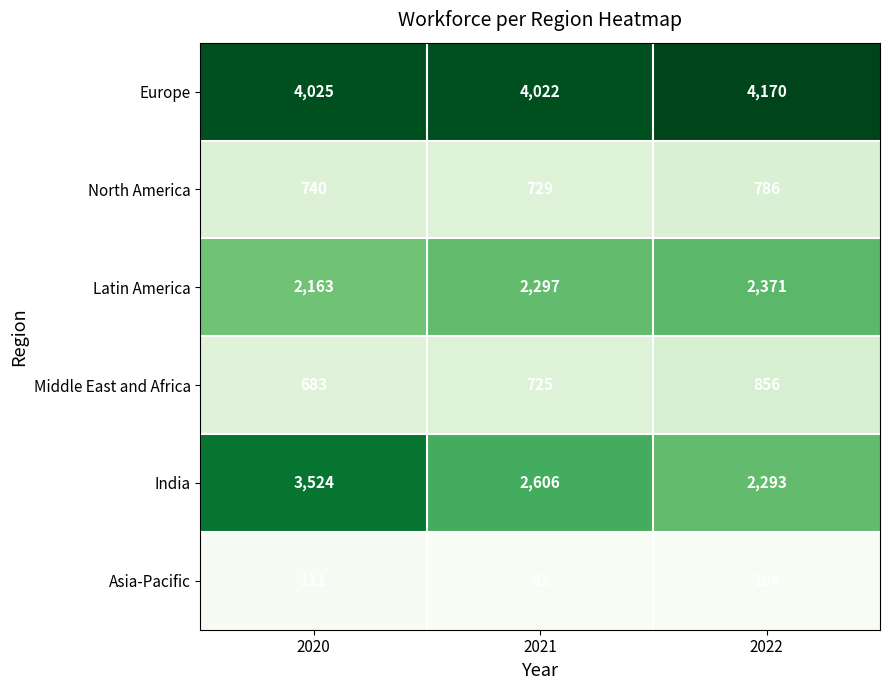

What is the approximate value of Europe at 2021, to the nearest 50?

4000